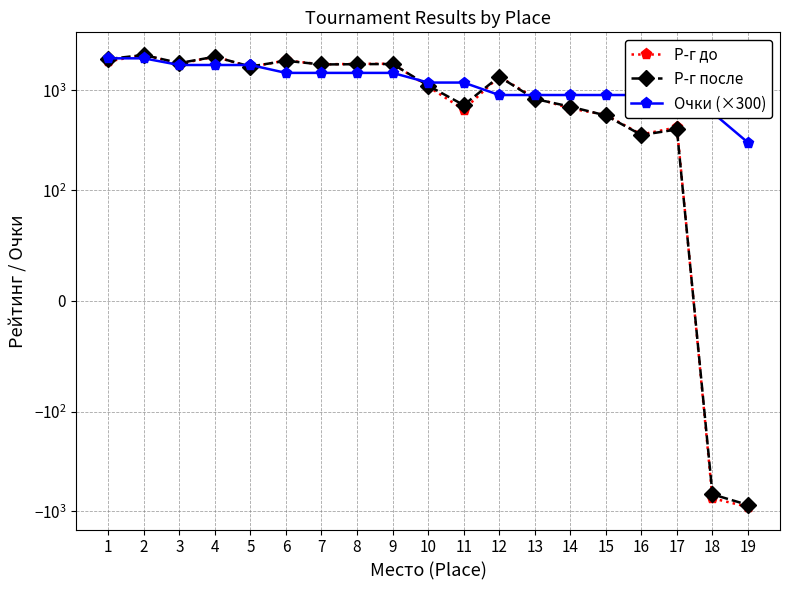

What are all the series names shown in the legend?

Р-г до, Р-г после, Очки (×300)